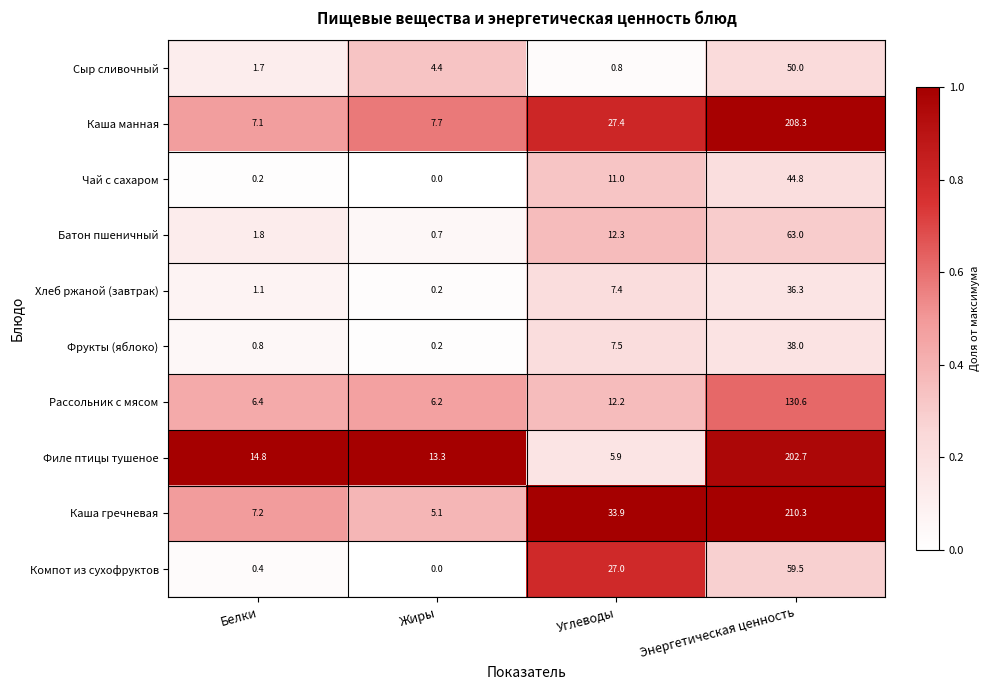

Which category has the lowest value across all series?

Жиры